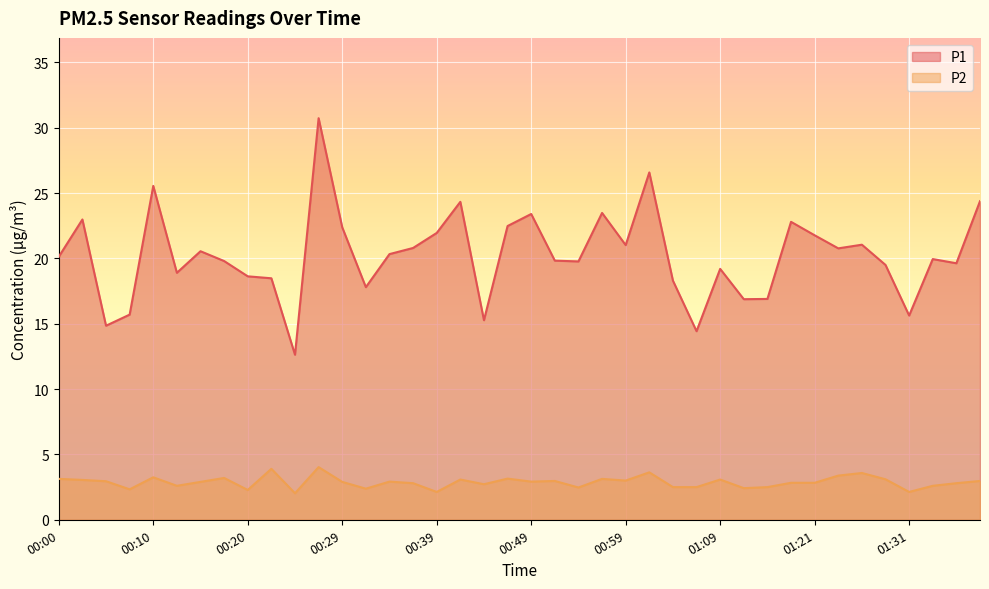

Which category has the lowest value across all series?

00:24